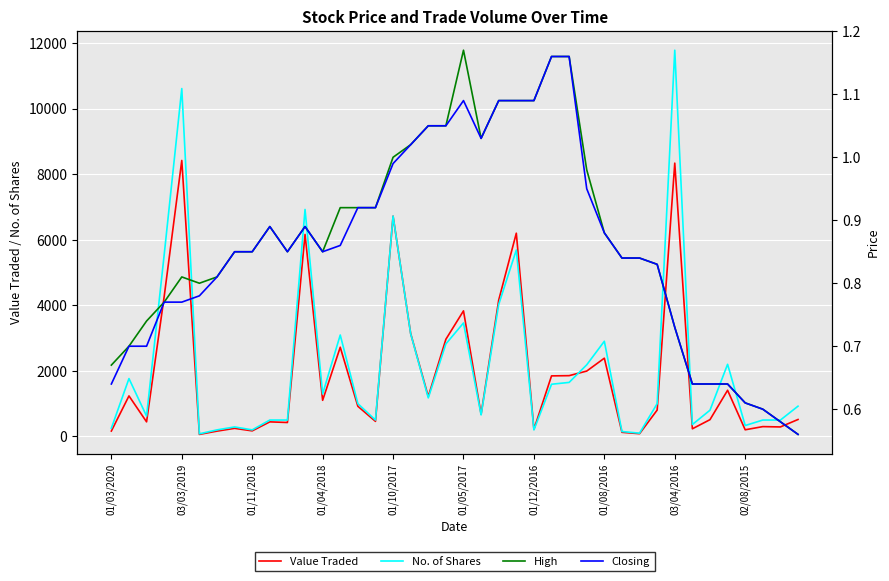

Reading left to right, transcribe all the data shown in this chart.

Value Traded: 165.0	1236.0	445.0	4267.0	8418.0	63.0	162.0	247.0	170.0	445.0	425.0	6161.0	1102.0	2721.0	920.0	460.0	6719.0	3140.0	1219.0	2964.0	3830.0	677.0	4158.0	6199.0	218.0	1847.0	1854.0	1994.0	2387.0	126.0	84.0	805.0	8336.0	233.0	512.0	1408.0	203.0	300.0	290.0	517.0
No. of Shares: 250.0	1765.0	621.0	5541.0	10610.0	80.0	200.0	290.0	200.0	500.0	500.0	6923.0	1296.0	3094.0	1000.0	500.0	6721.0	3132.0	1176.0	2823.0	3461.0	657.0	4026.0	5687.0	200.0	1592.0	1648.0	2185.0	2903.0	150.0	100.0	1000.0	11780.0	364.0	800.0	2200.0	333.0	500.0	500.0	923.0
High: 0.7	0.7	0.7	0.8	0.8	0.8	0.8	0.8	0.8	0.9	0.8	0.9	0.8	0.9	0.9	0.9	1.0	1.0	1.1	1.1	1.2	1.0	1.1	1.1	1.1	1.2	1.2	1.0	0.9	0.8	0.8	0.8	0.7	0.6	0.6	0.6	0.6	0.6	0.6	0.6
Closing: 0.6	0.7	0.7	0.8	0.8	0.8	0.8	0.8	0.8	0.9	0.8	0.9	0.8	0.9	0.9	0.9	1.0	1.0	1.1	1.1	1.1	1.0	1.1	1.1	1.1	1.2	1.2	0.9	0.9	0.8	0.8	0.8	0.7	0.6	0.6	0.6	0.6	0.6	0.6	0.6